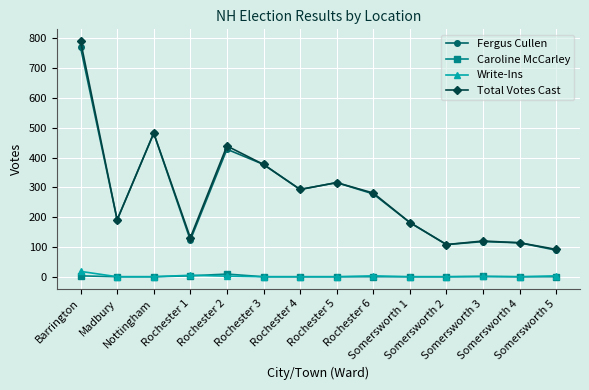

True or false: Write-Ins and Fergus Cullen intersect in this chart.

False